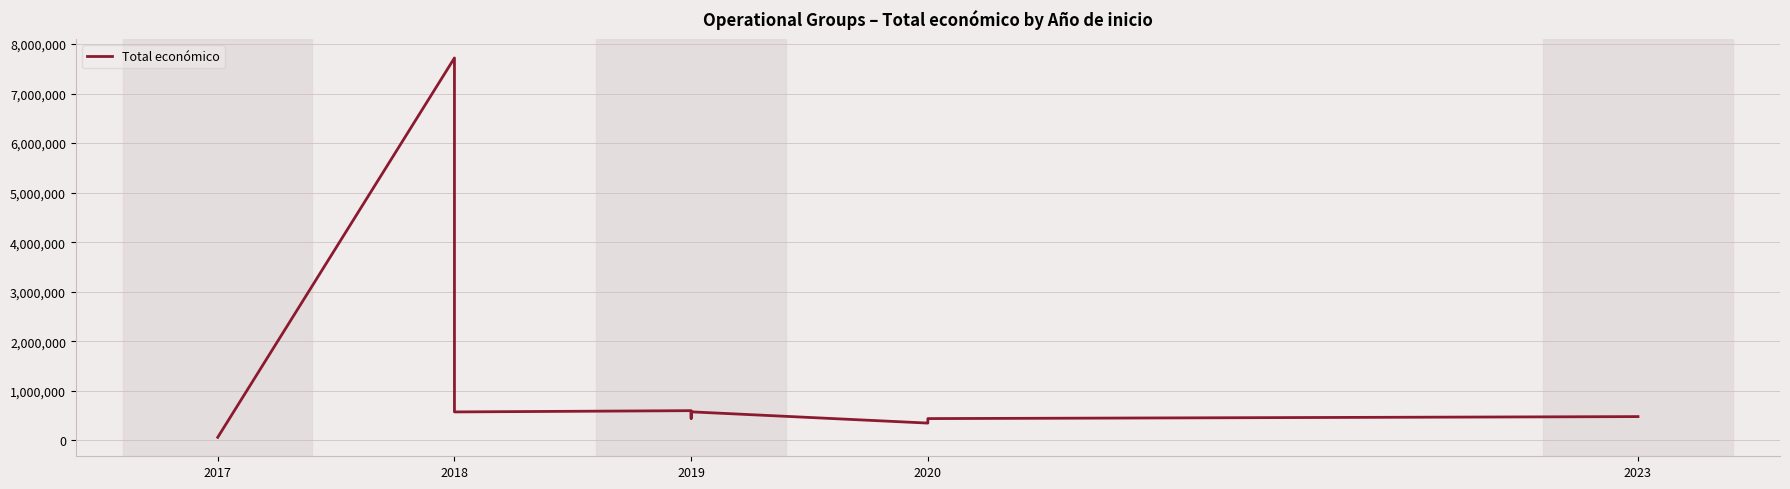

How many points are lower than both their immediate neighbors (excluding endpoints)?

3